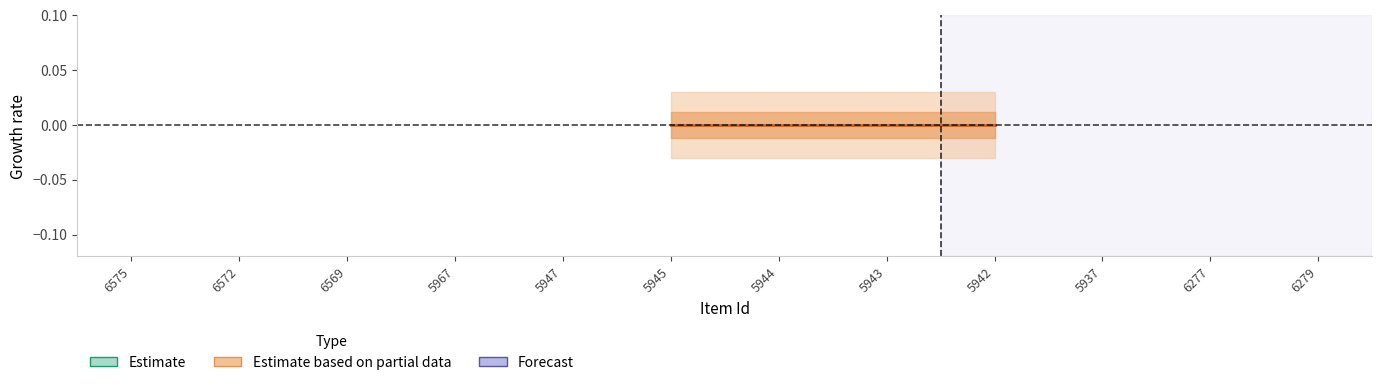

What is the label of the 4th point from the left?

5967